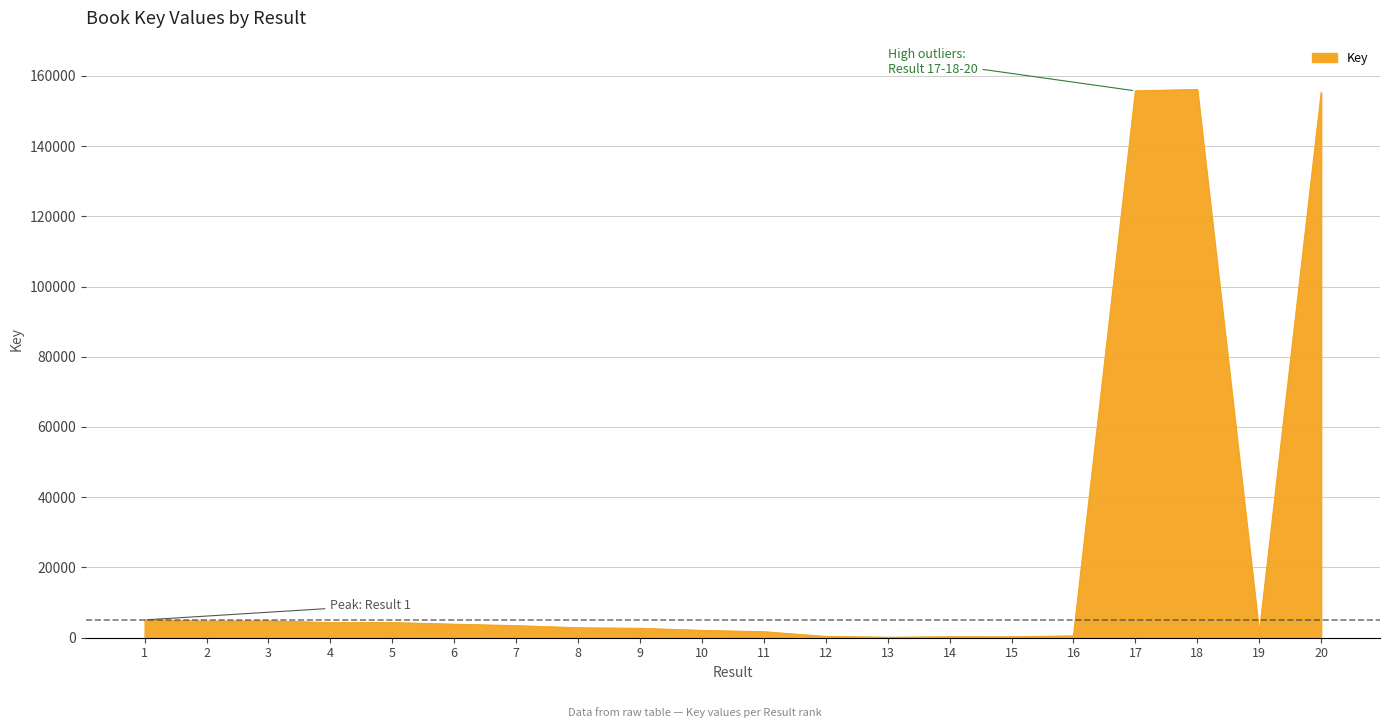

Is it true that the value at 20 is 155235?

True